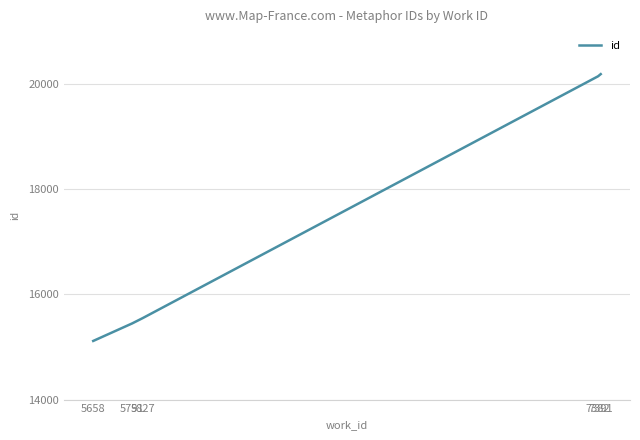

Is it true that the value at 5658 is 15114?

True